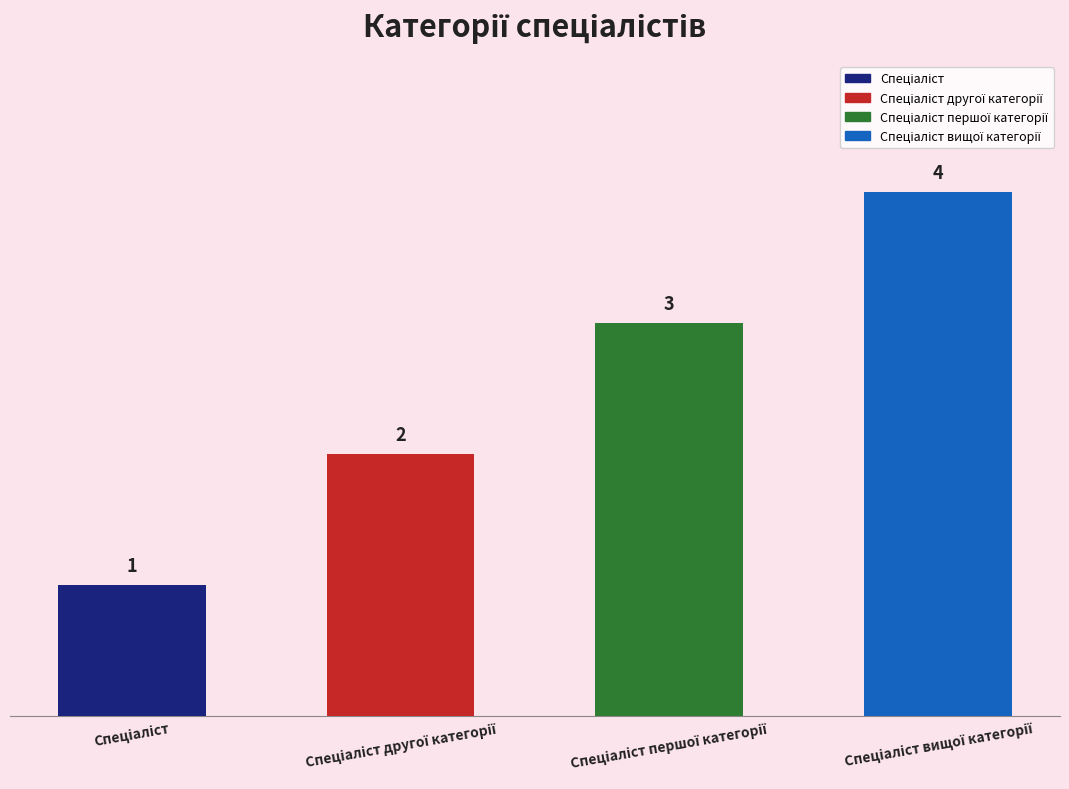

Reading right to left, what are all the values shown in this chart?

4	3	2	1